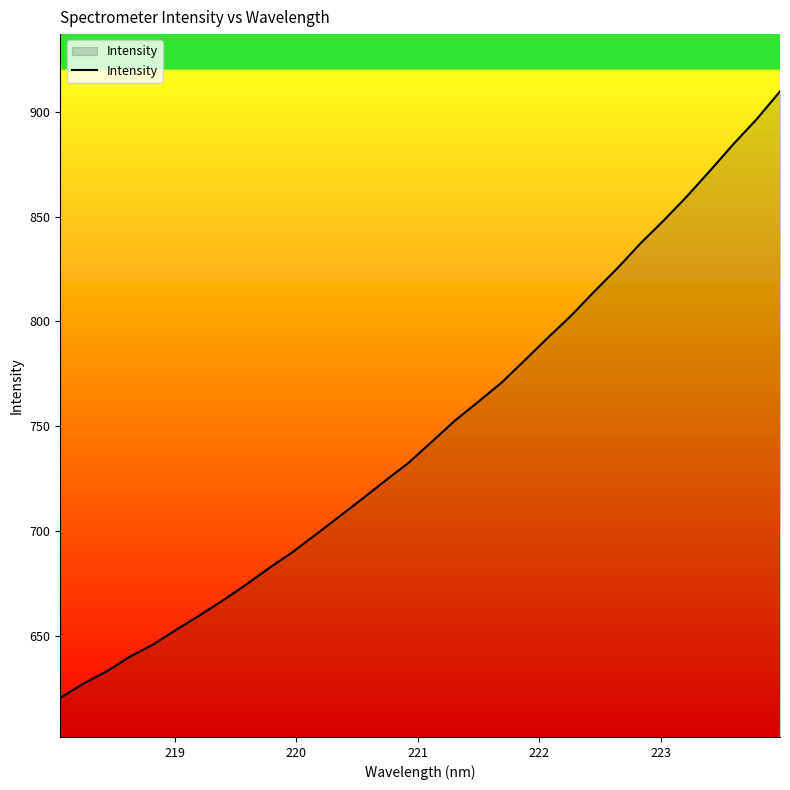

What is the difference between the maximum and minimum values?

289.1